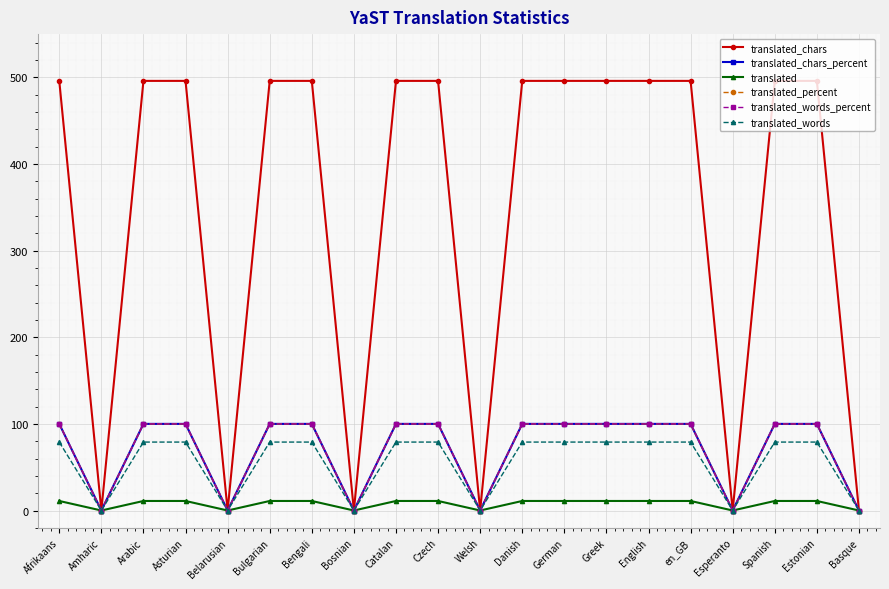

Rank the series at Belarusian from highest to lowest value.

translated_chars, translated_chars_percent, translated, translated_percent, translated_words_percent, translated_words